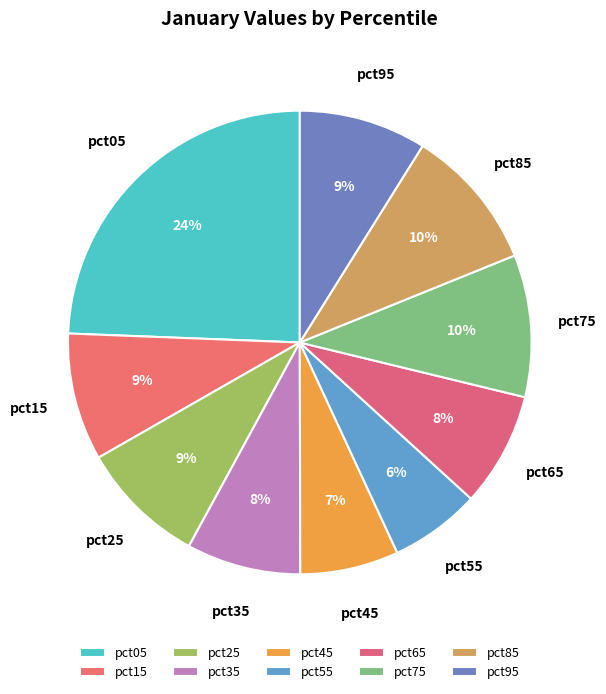

Count the number of slices in the pie.

10